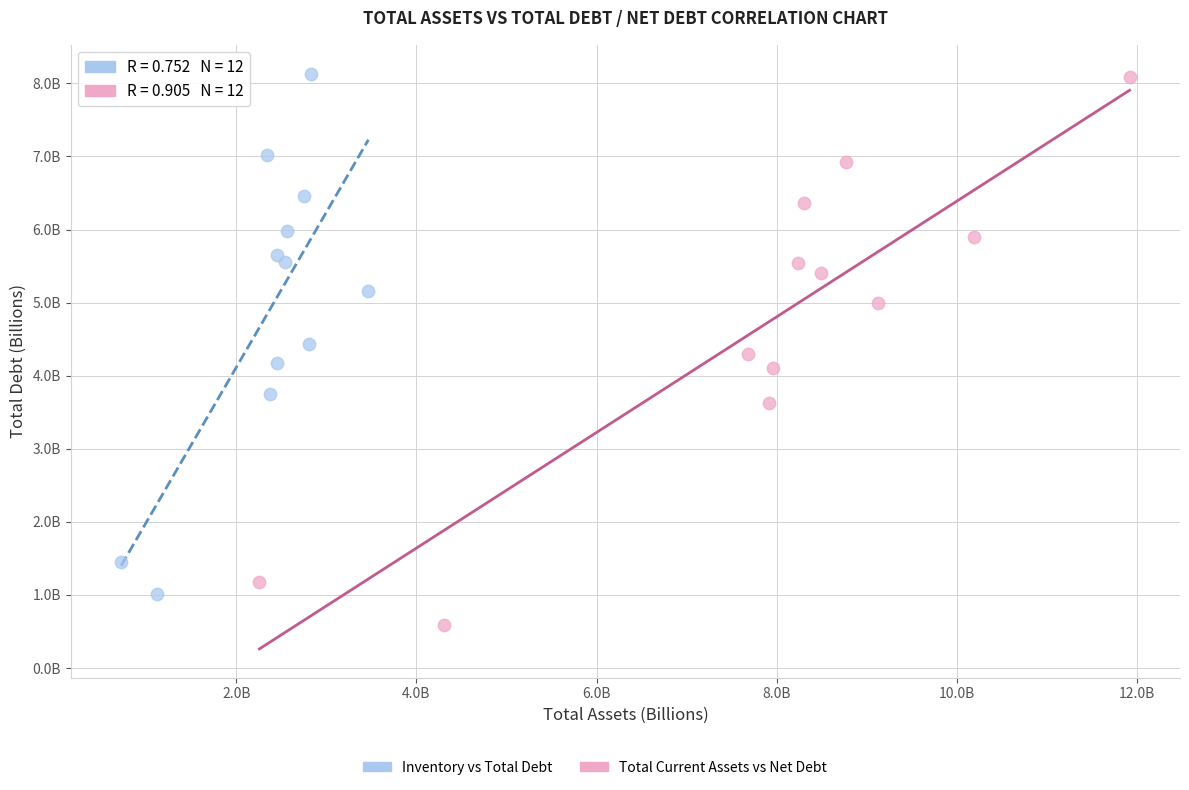

Which series has the largest Y range (max minus min)?

Total Current Assets vs Net Debt